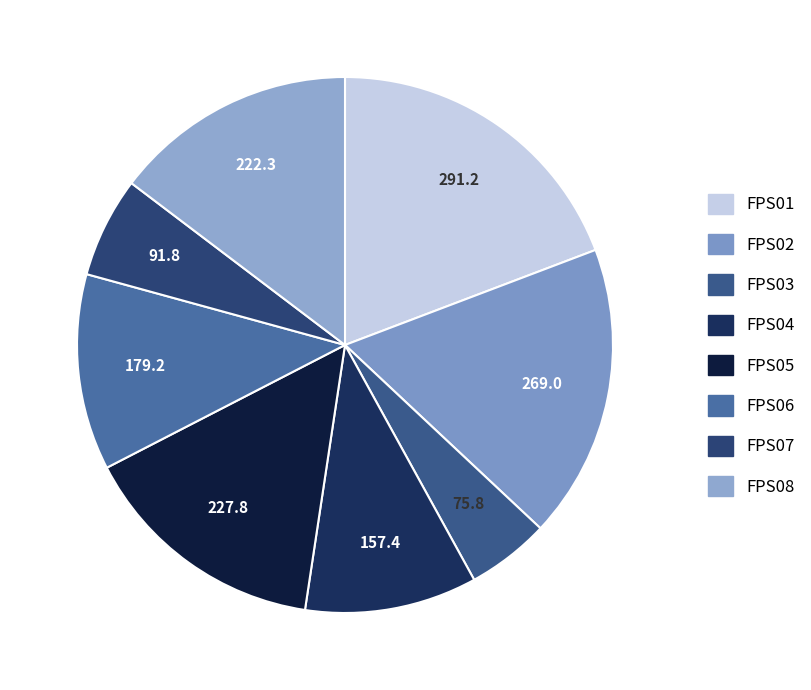

To the nearest percent, what is the difference between the largest and smallest slice percentages?

14%